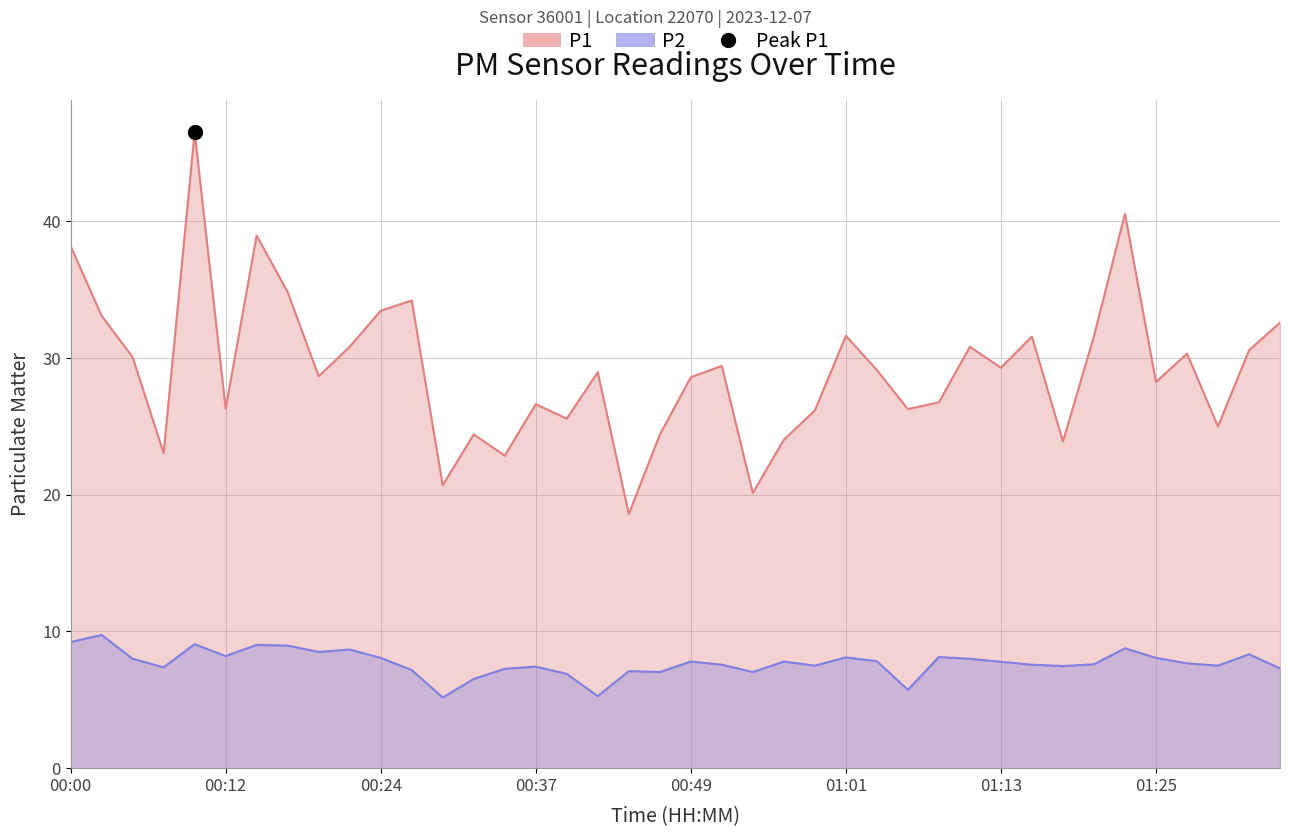

Where is P2 nearest to the value 7?

00:46